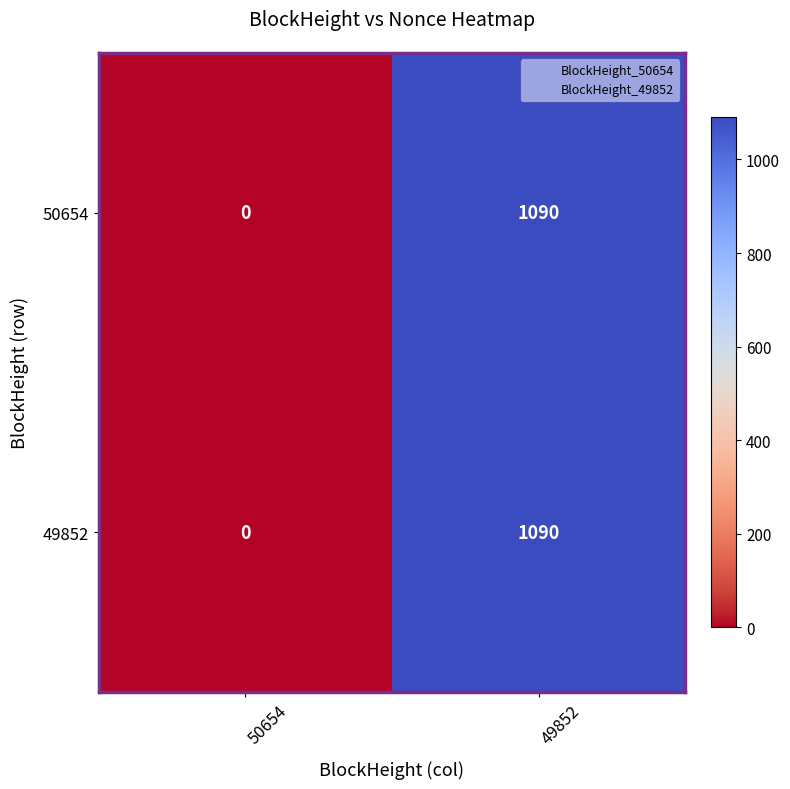

The 49852 series shows -364 at 50654. True or false?

False